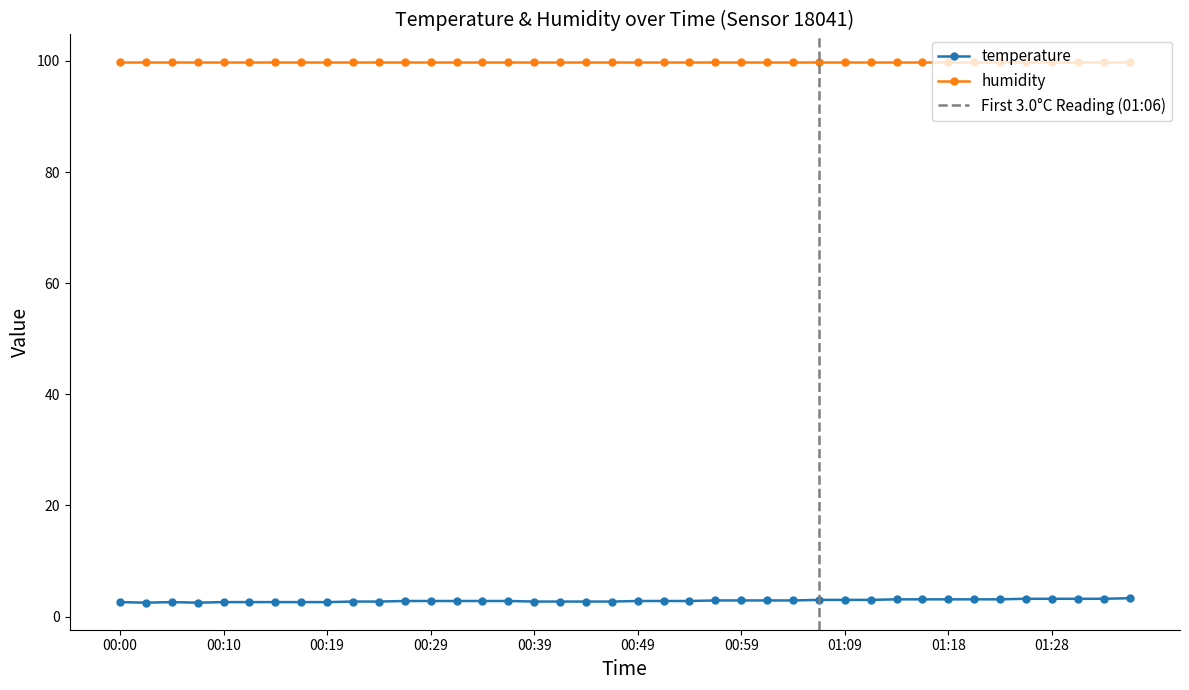

What is the label of the 32nd point from the right?

00:19